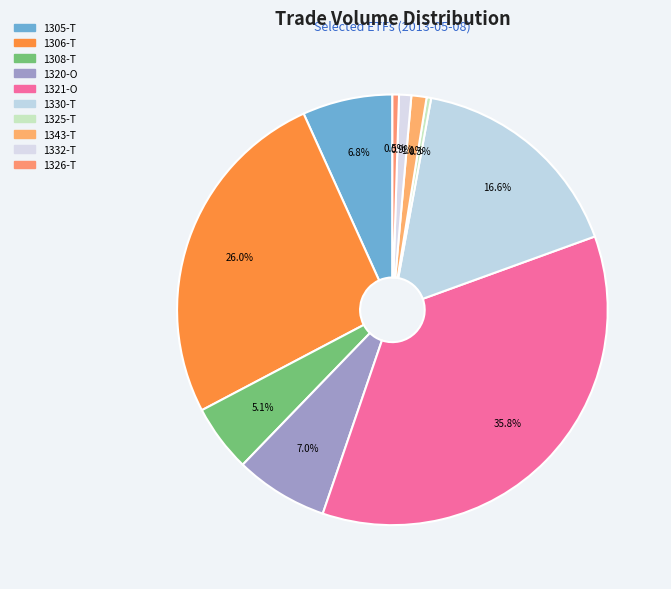

What is the ratio of the value at 1321-O to the value at 1306-T?

1.4